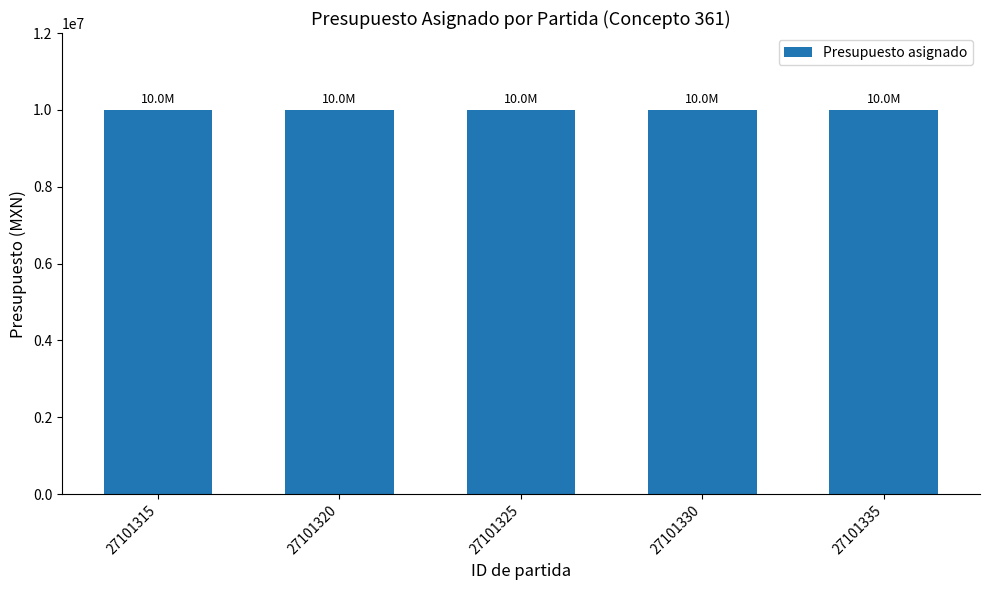

Does the chart contain stacked bars?

No